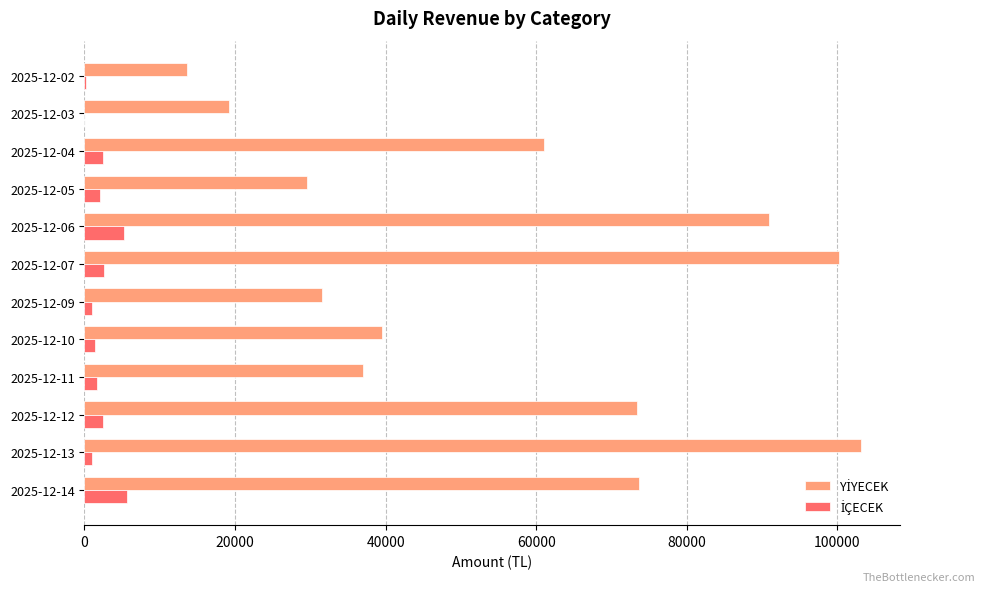

What is the maximum value shown in the chart?

103150.0